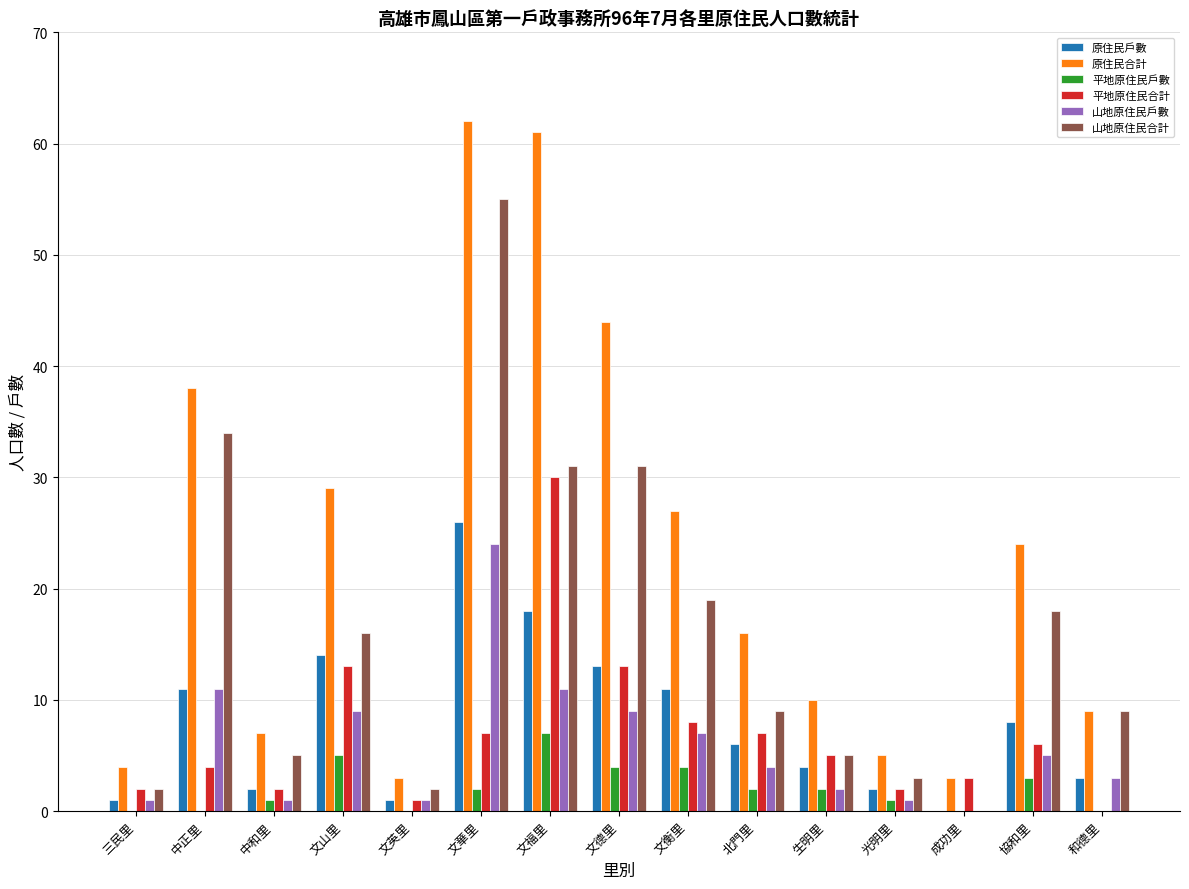

Which series has the widest spread of values?

原住民合計